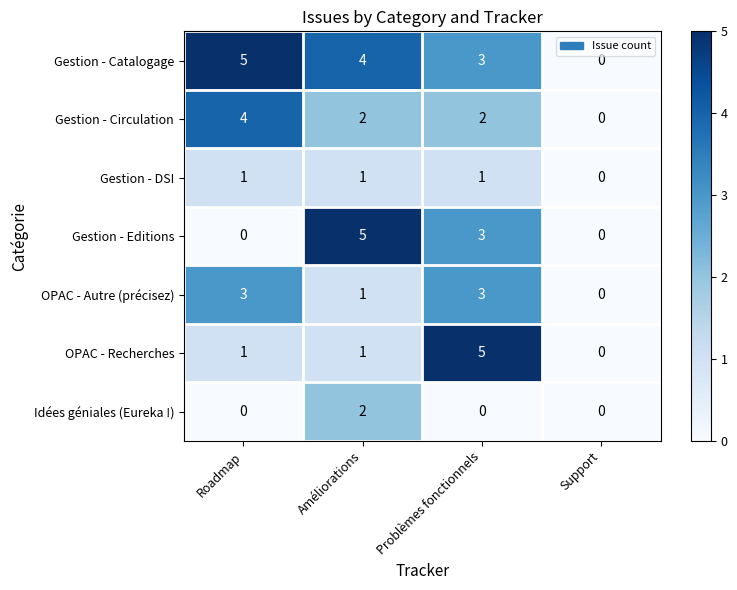

How many values in the OPAC - Autre (précisez) series are below 3?

2